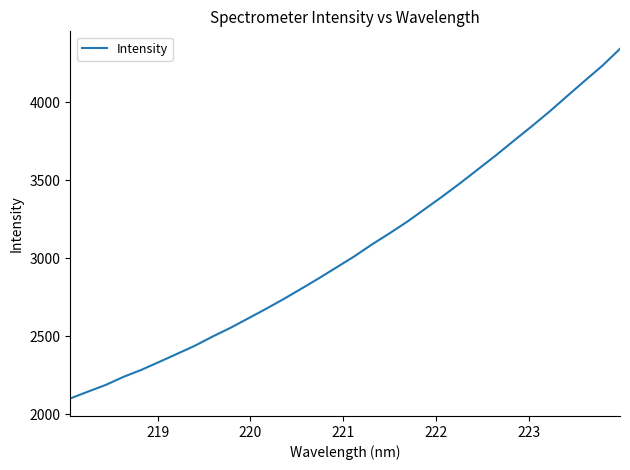

What is the difference between the maximum and minimum values?

2241.5